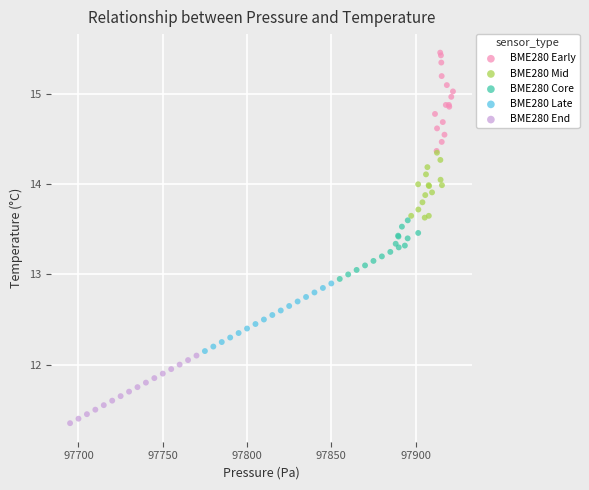

What are all the series names shown in the legend?

BME280 Early, BME280 Mid, BME280 Core, BME280 Late, BME280 End